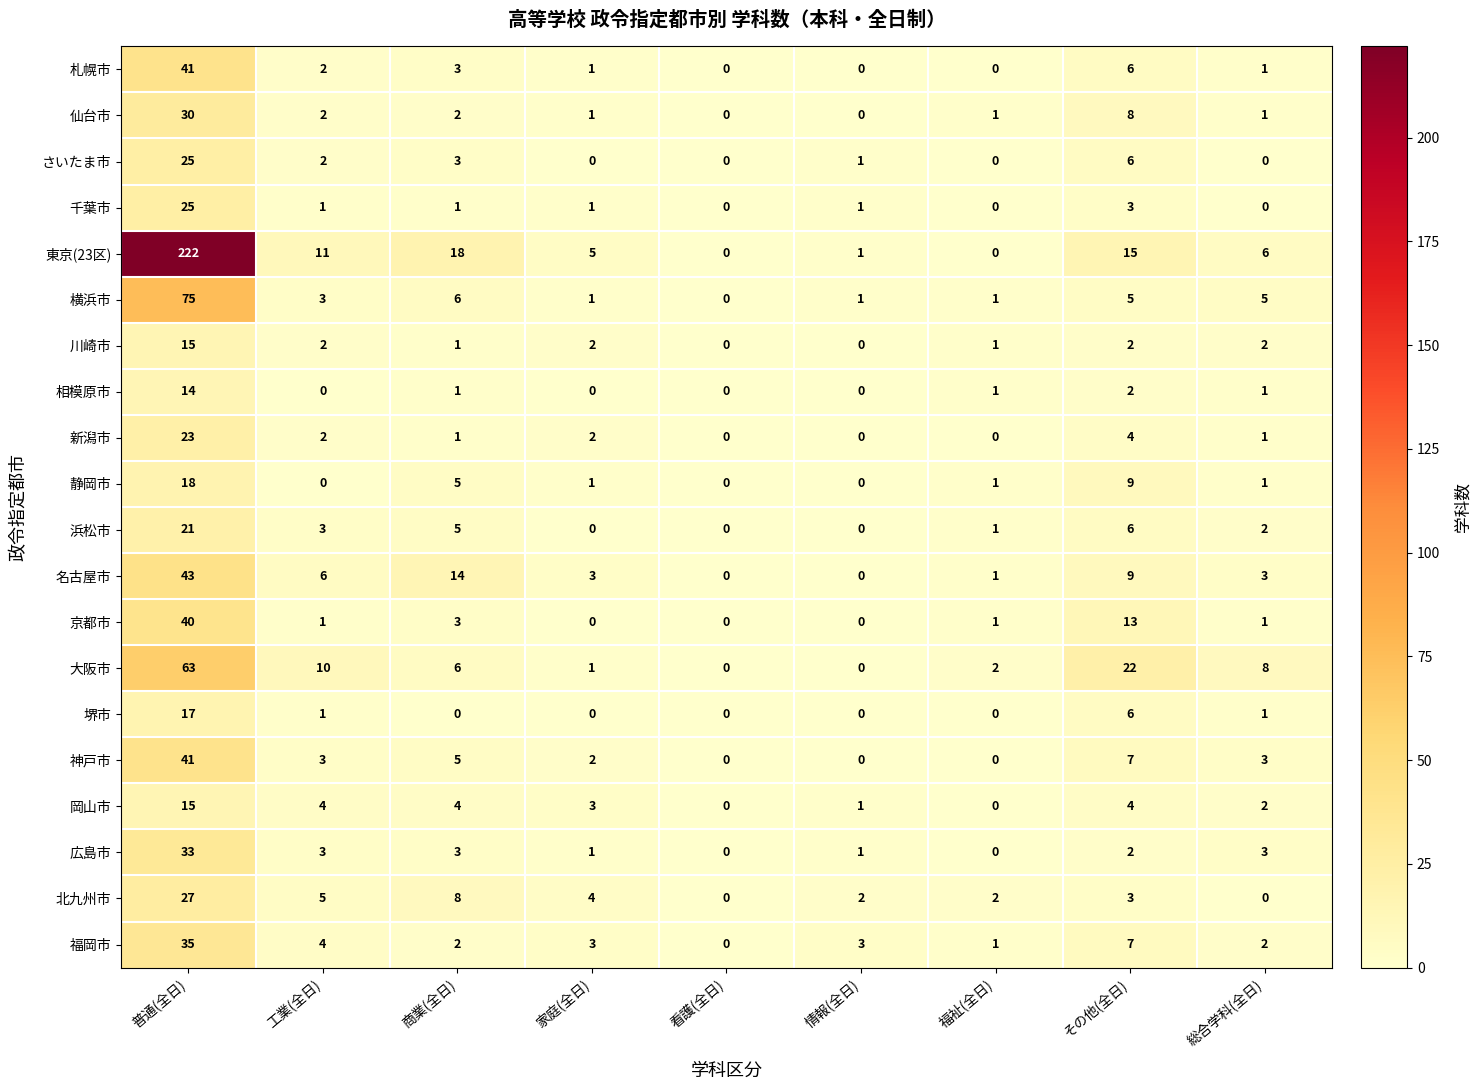

At which label does 岡山市 reach its peak?

普通(全日)